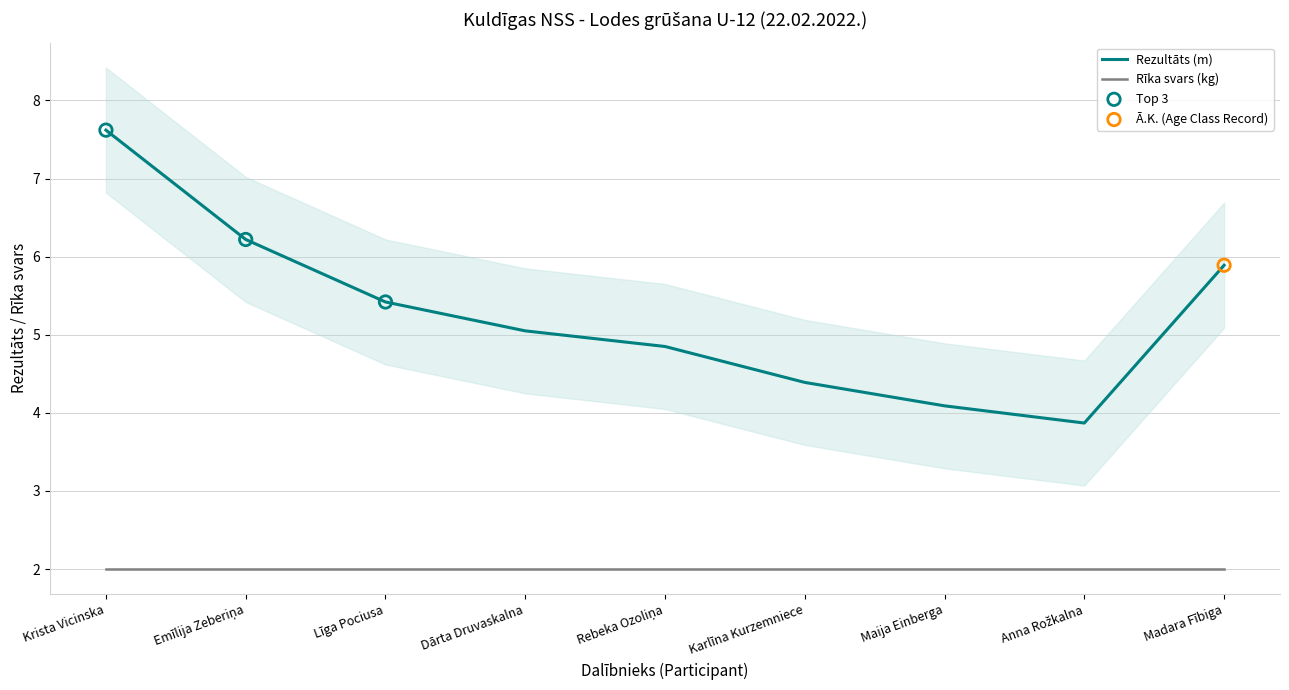

What is the change in value from Rebeka Ozoliņa to Anna Rožkalna?

-1.0